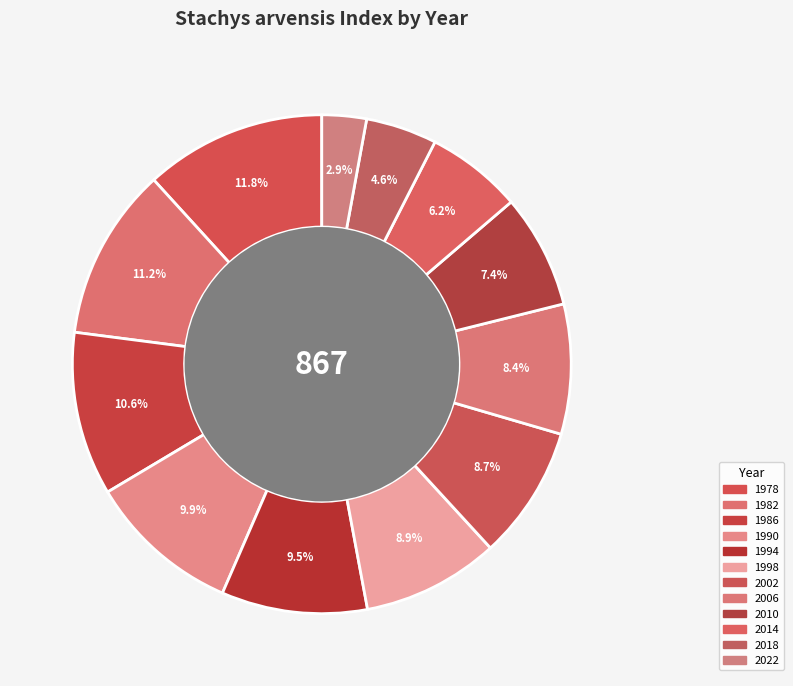

To the nearest percent, what is the combined percentage of 1978 and 1986?

22%